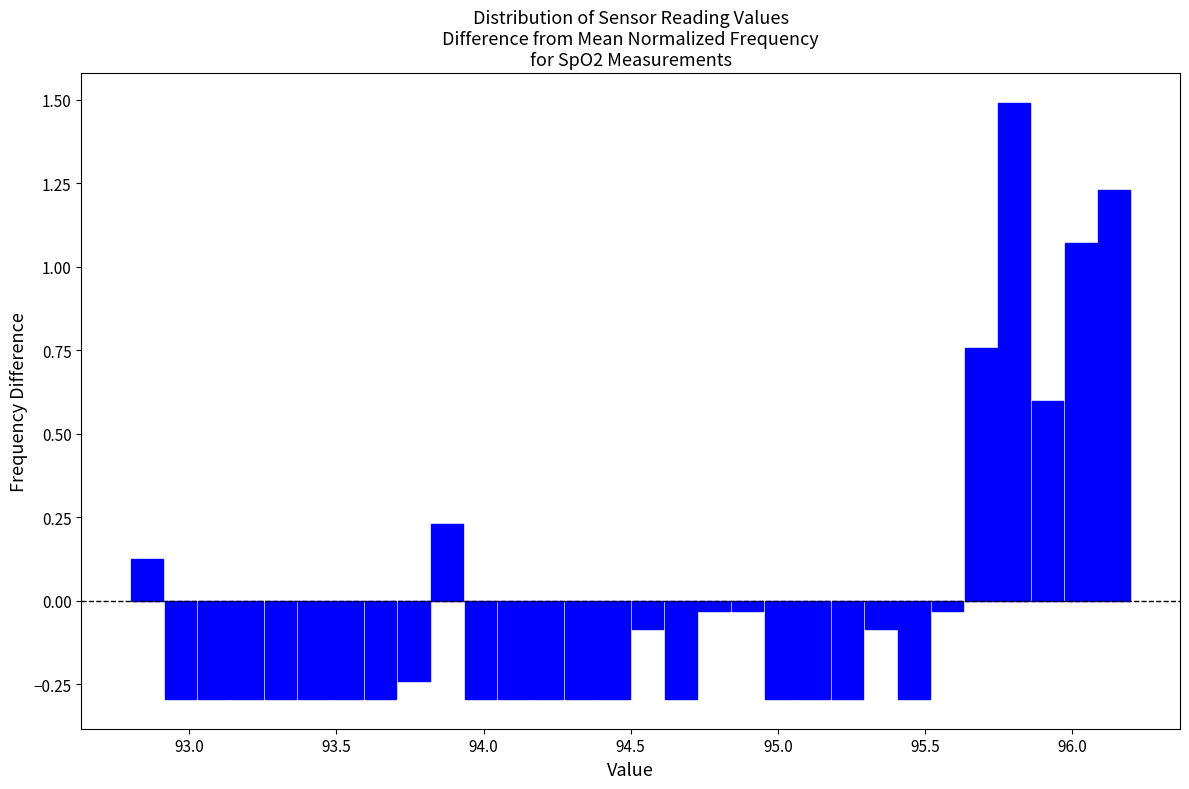

Around what value on the x-axis is the tallest bar? Give the approximate position of its centre, as read against the axis.

95.80